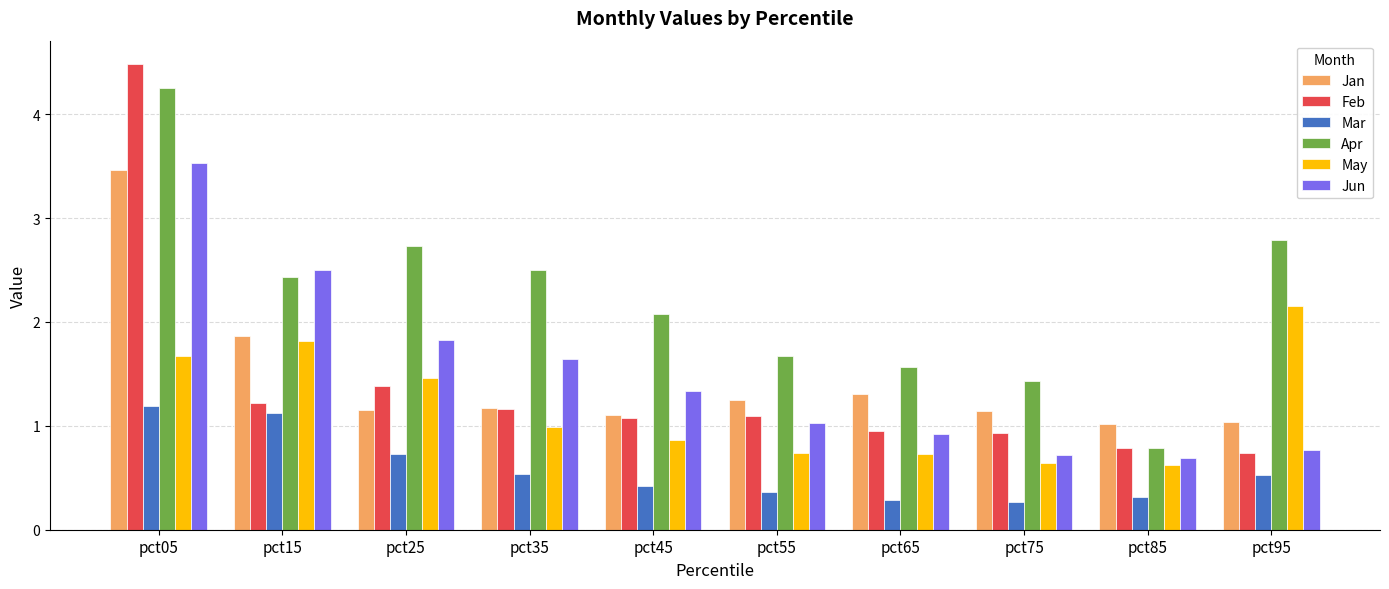

Is it true that May equals 1.0 at pct95?

False